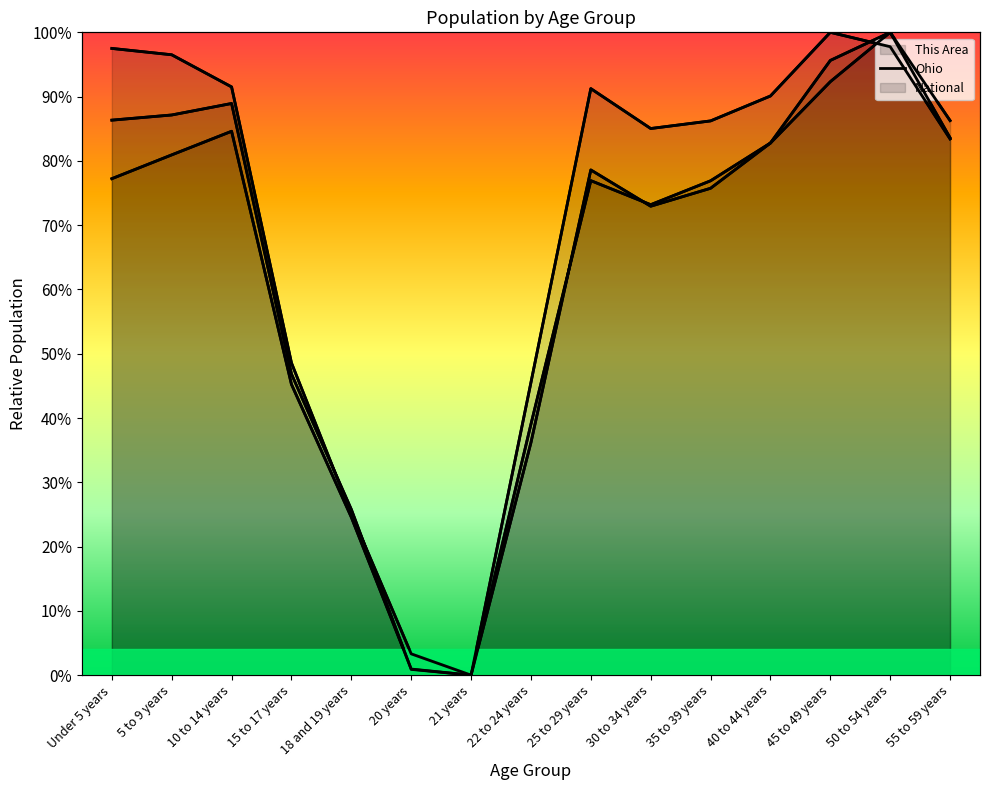

The value at 22 to 24 years is 0.1. True or false?

False